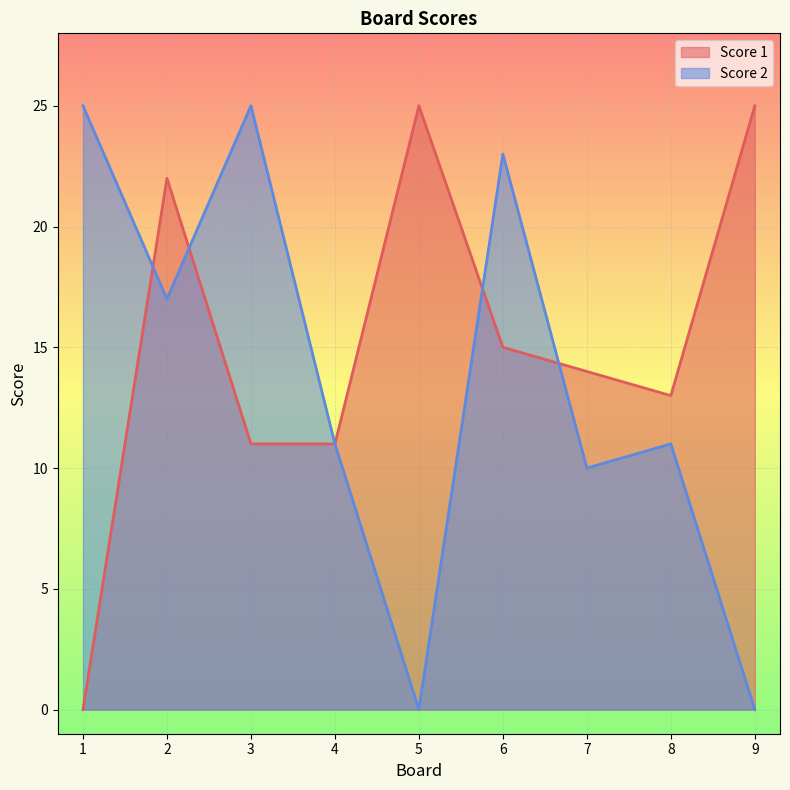

How many positive values does the Score 2 series have?

7